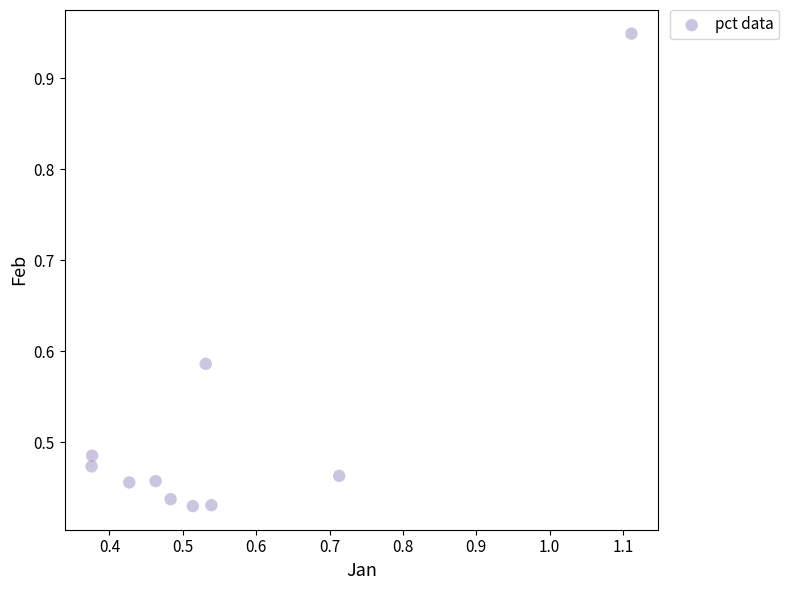

What is the range of X values (max minus min)?

0.7